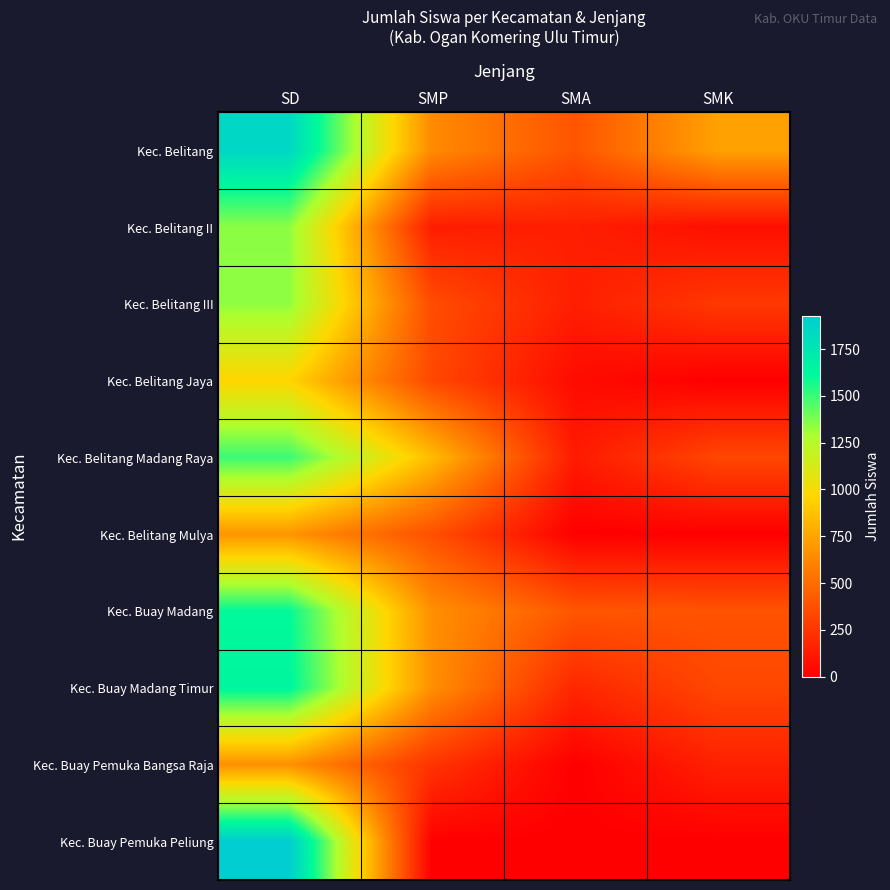

What is the difference between the highest and lowest values at SD?

1262